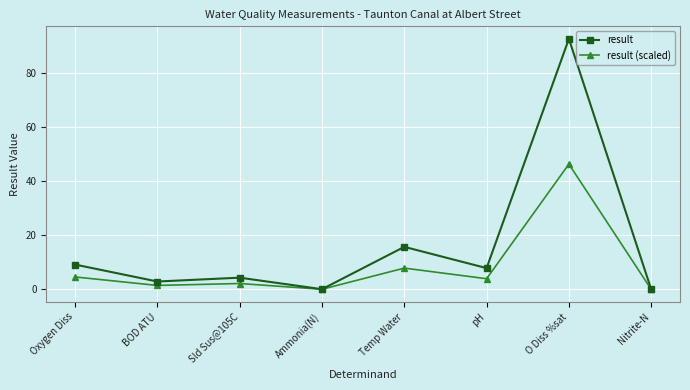

What are all the series names shown in the legend?

result, result (scaled)